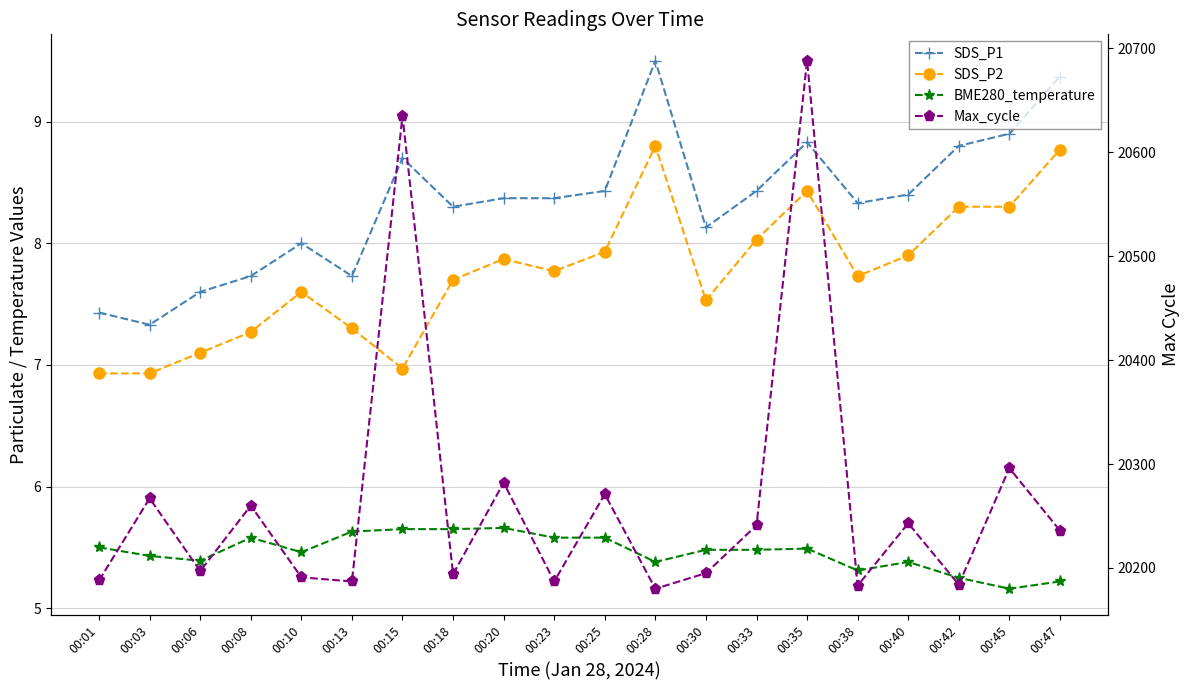

The BME280_temperature series shows 1.5 at 00:47. True or false?

False